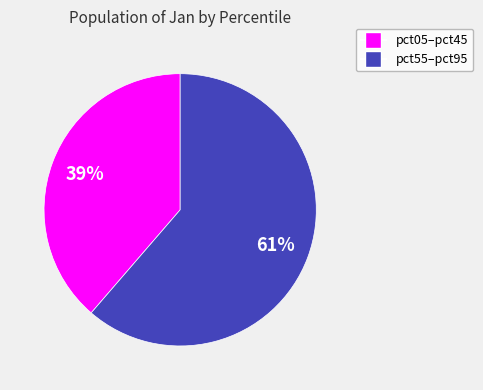

Does any single category account for the majority?

Yes